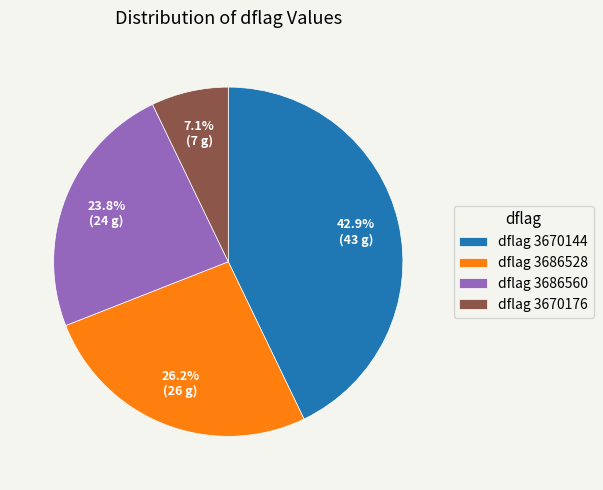

Does dflag 3686528 represent more than half of the total?

No